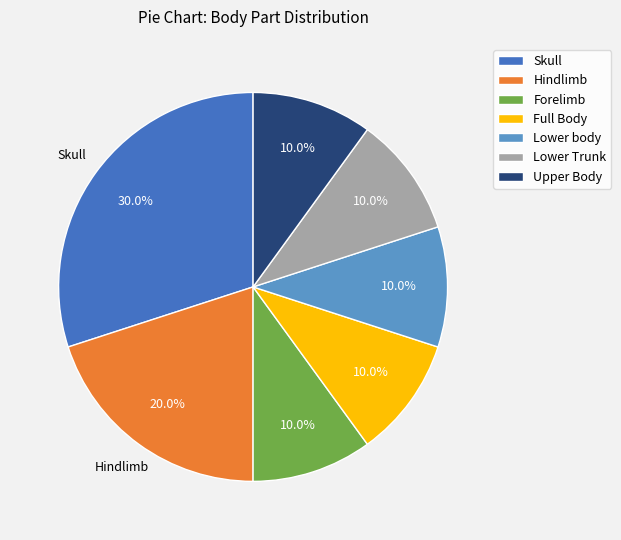

Approximately how many times larger is the value at Forelimb compared to Hindlimb?

0.5